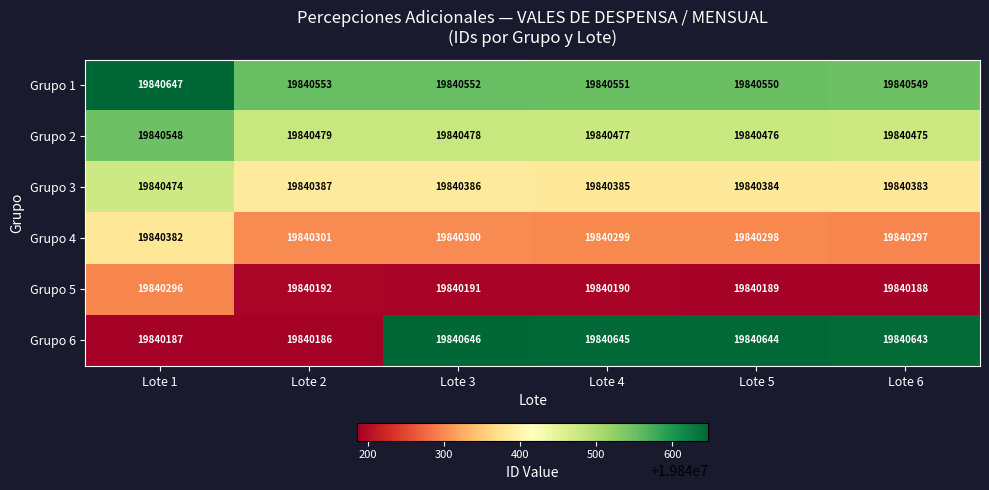

List the labels in order of Grupo 3 value, smallest first.

Lote 6, Lote 5, Lote 4, Lote 3, Lote 2, Lote 1